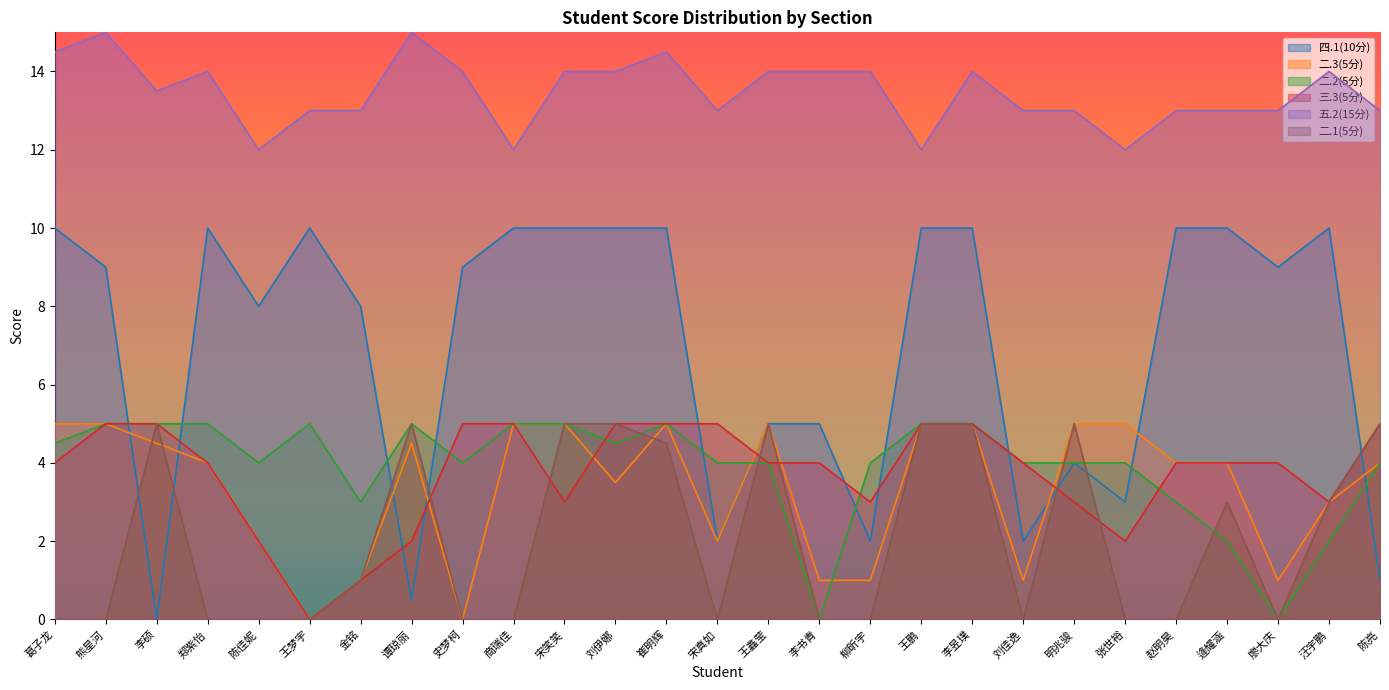

Which category has the highest value in the 三.3(5分) series?

熊星河